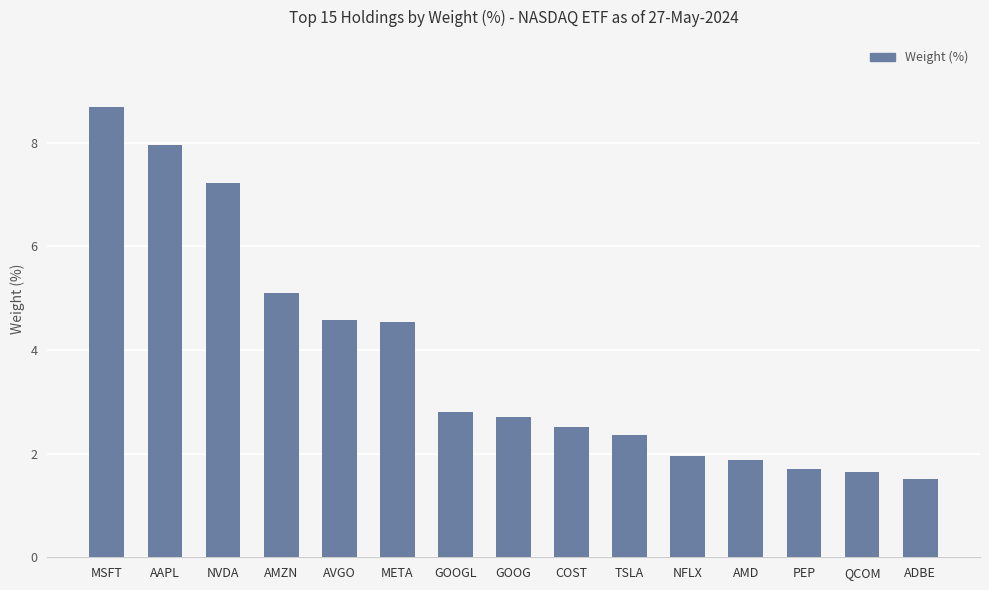

What is the label of the 15th bar from the right?

MSFT